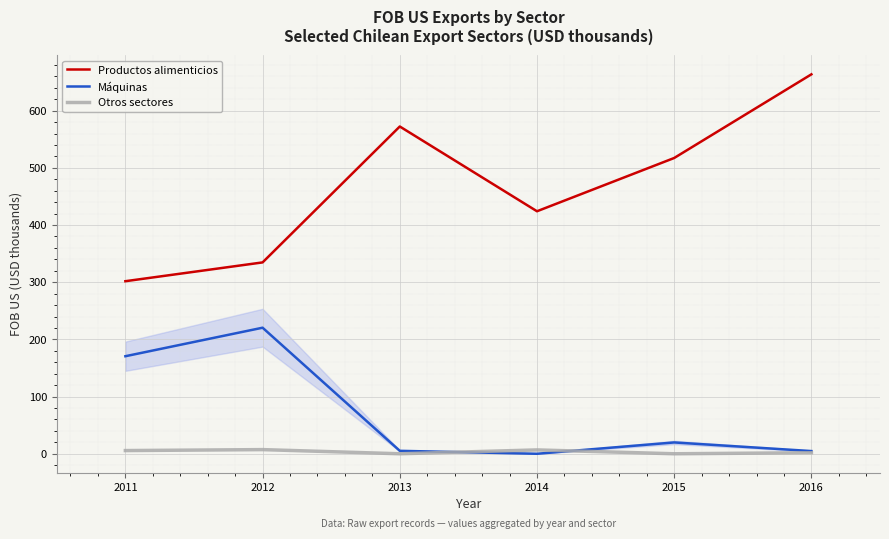

True or false: Máquinas and Productos alimenticios cross at least once.

False